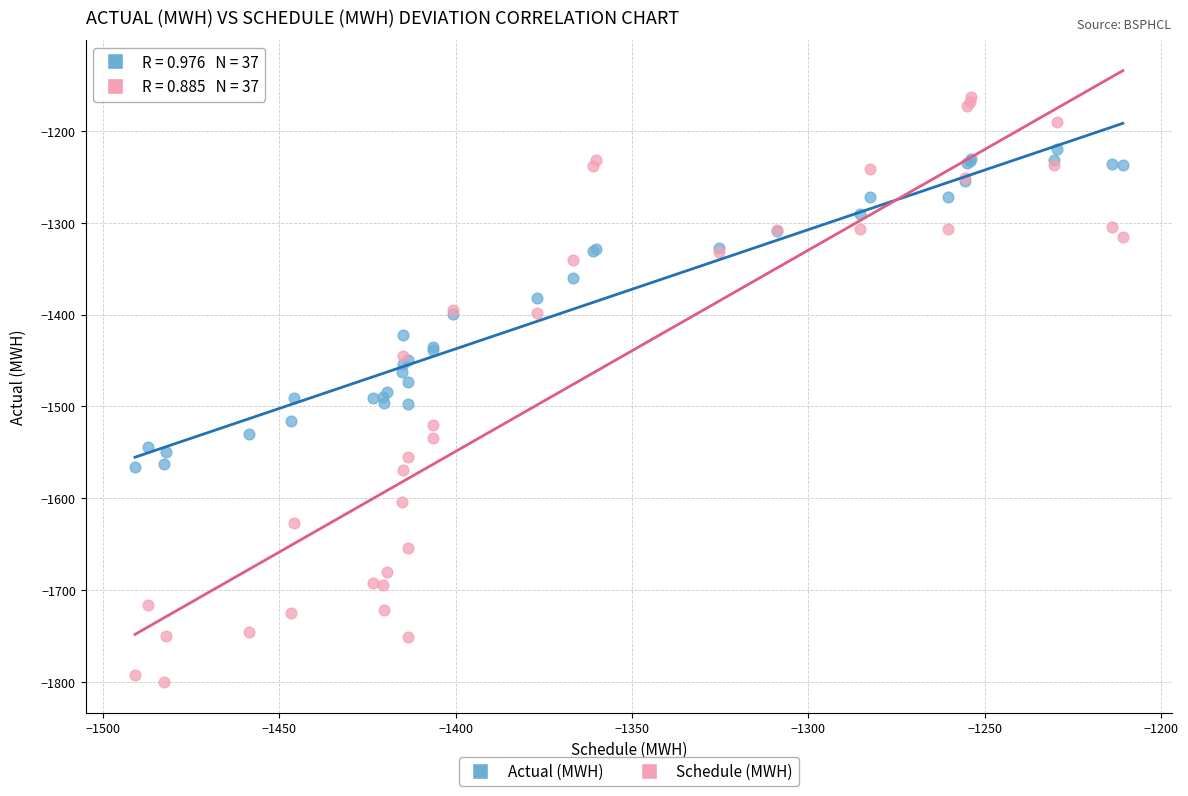

Which series contains the lowest Y value?

Schedule (MWH)